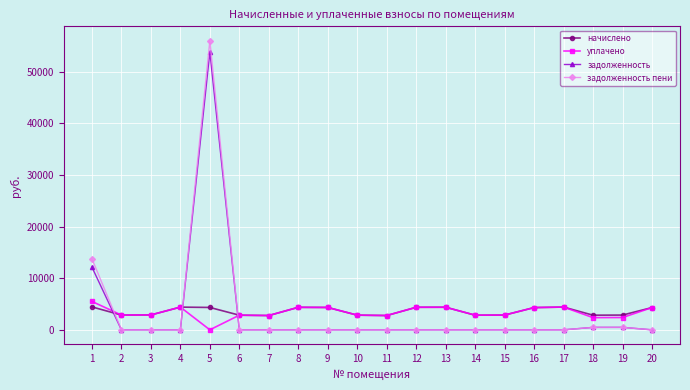

True or false: начислено and задолженность cross at least once.

True